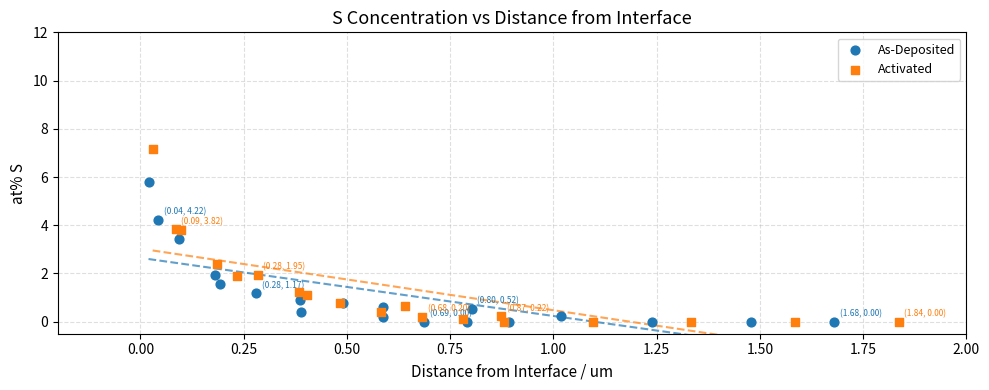

Which series reaches the maximum Y coordinate?

Activated